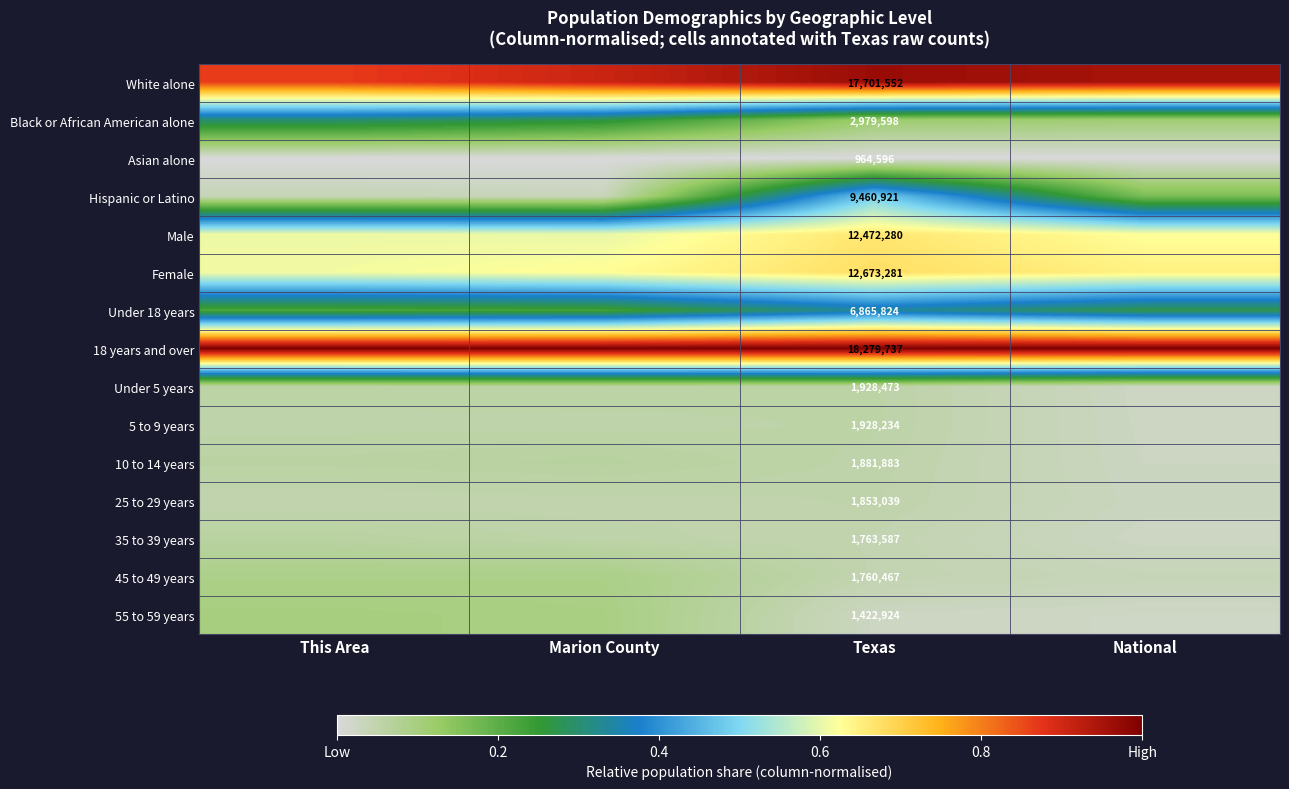

At National, list the series in order from largest to smallest.

18 years and over, White alone, Female, Male, Under 18 years, Hispanic or Latino, Black or African American alone, 45 to 49 years, 25 to 29 years, 10 to 14 years, 5 to 9 years, Under 5 years, 35 to 39 years, 55 to 59 years, Asian alone